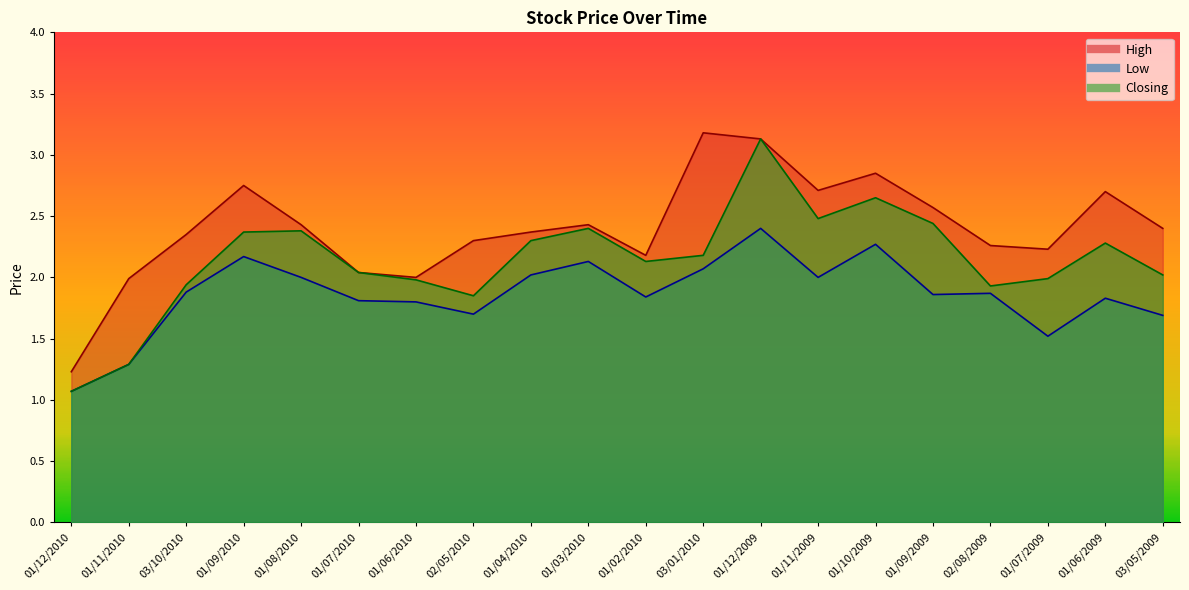

What is the approximate value of High at 02/05/2010?

2.3